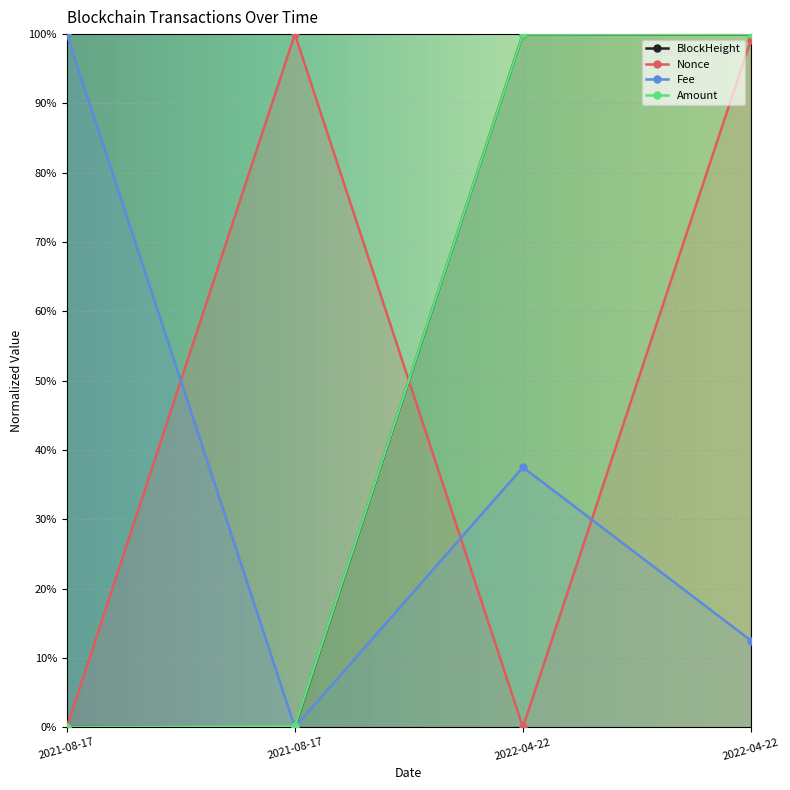

What are all the series names shown in the legend?

BlockHeight, Nonce, Fee, Amount